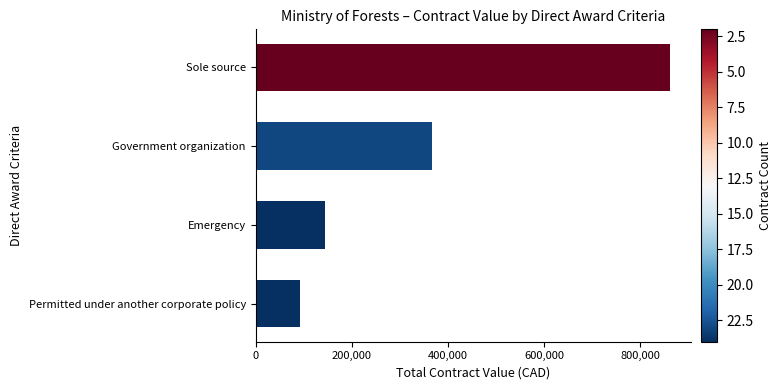

What is the sum of the values at Permitted under another corporate policy and Emergency?

236060.1